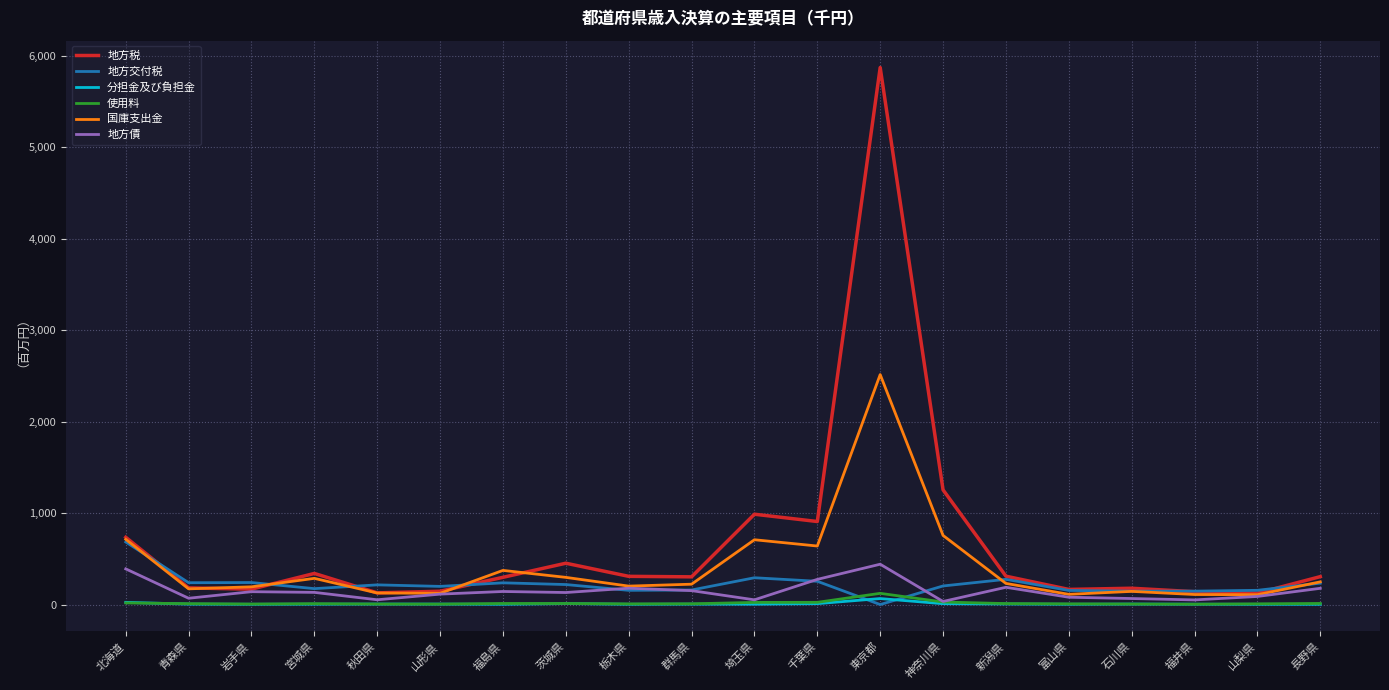

At how many categories does at least one series exceed 3972?

1